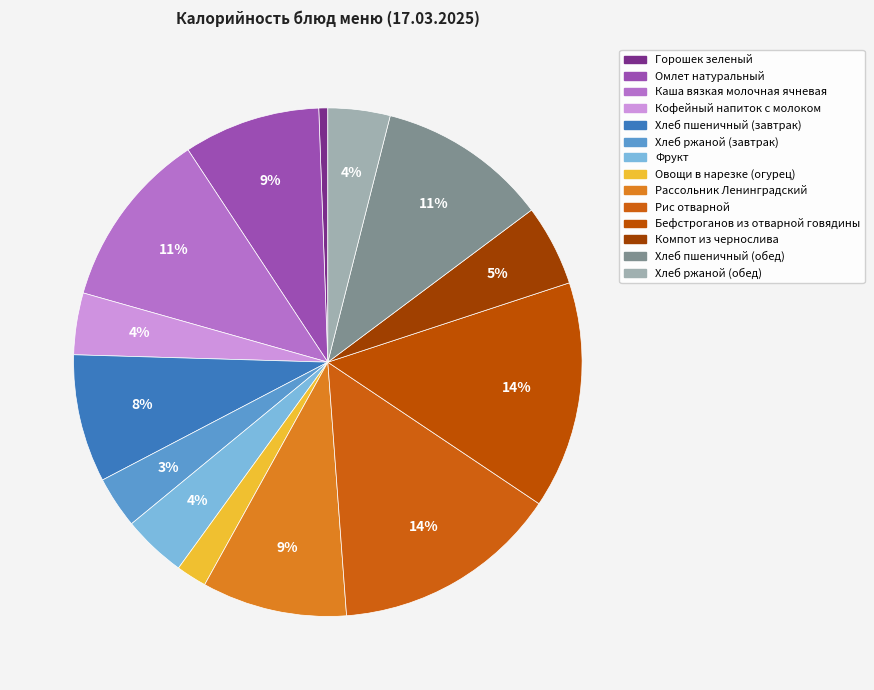

To the nearest percent, what is the average slice percentage?

7%